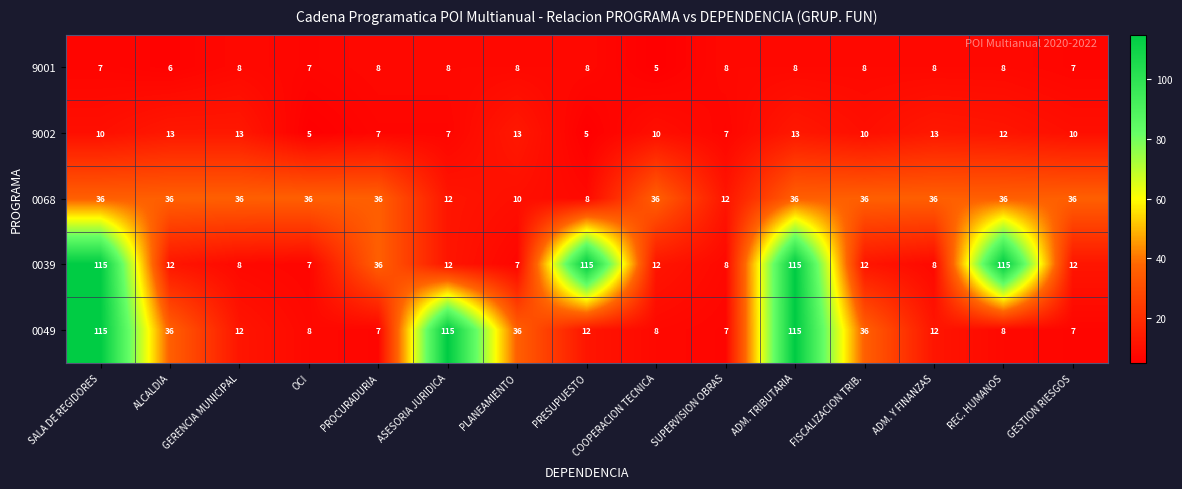

True or false: 0049 has a value of 115 at ADM. TRIBUTARIA.

True